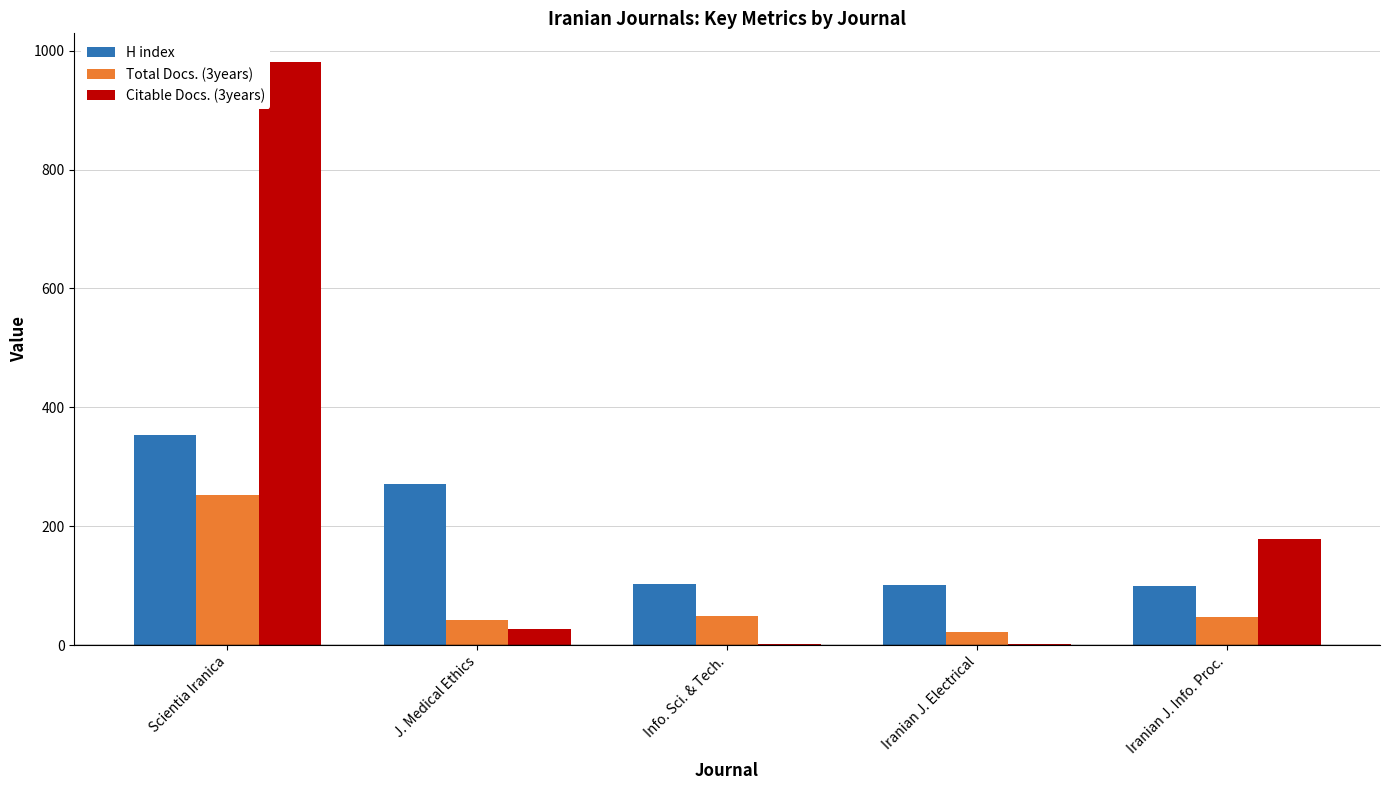

Which category has the highest value in the Total Docs. (3years) series?

Scientia Iranica